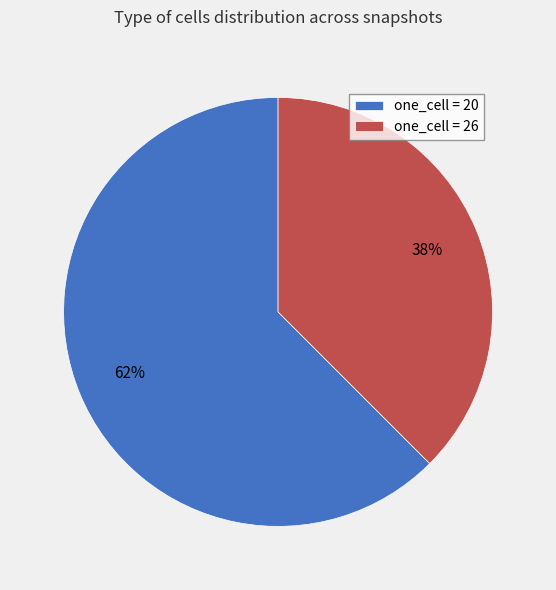

Does any single category account for the majority?

Yes